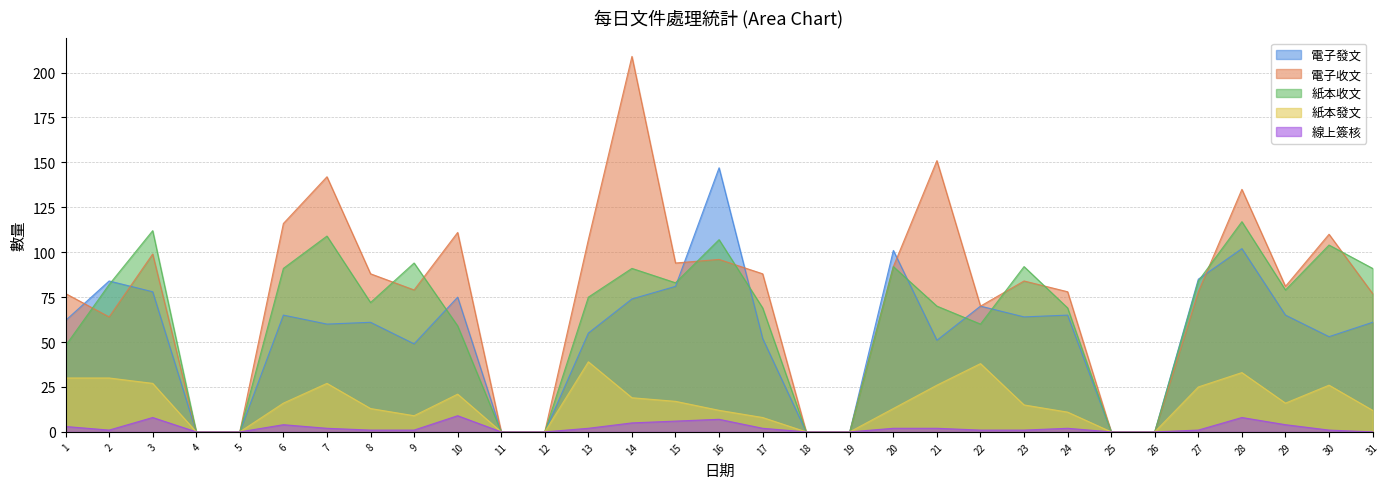

What are all the series names shown in the legend?

電子發文, 電子收文, 紙本收文, 紙本發文, 線上簽核